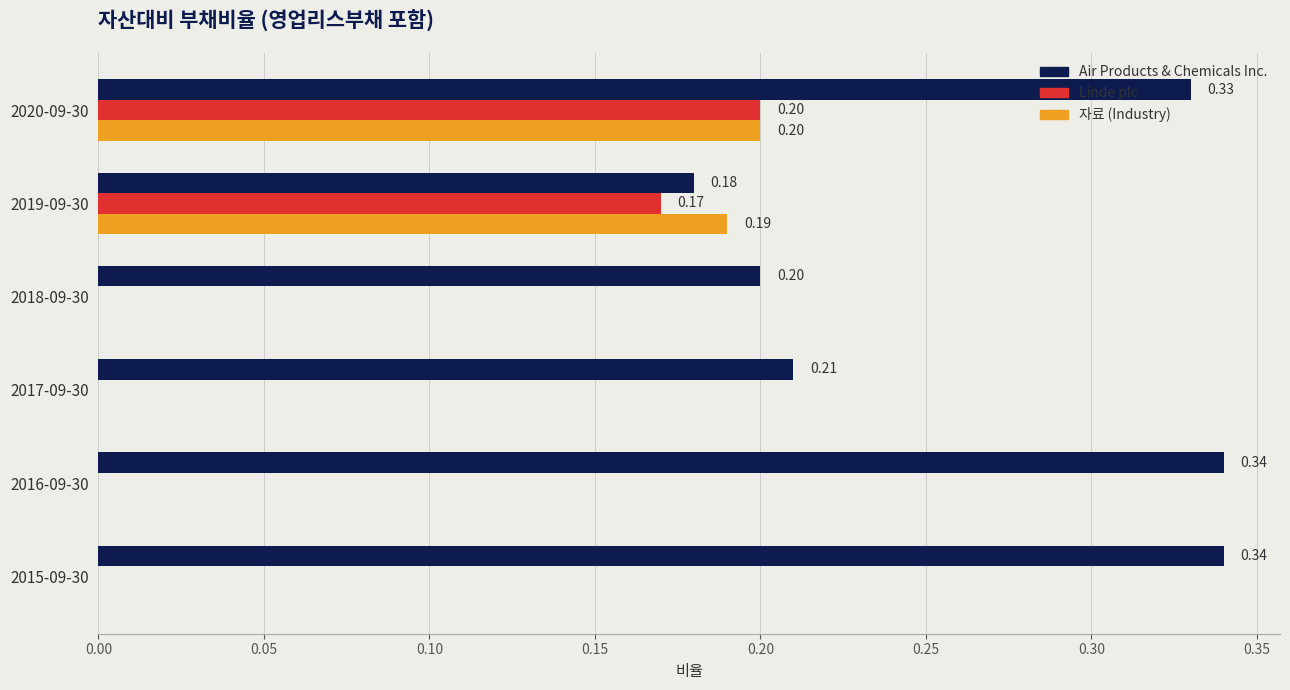

At which category is the sum across all series the highest?

2020-09-30